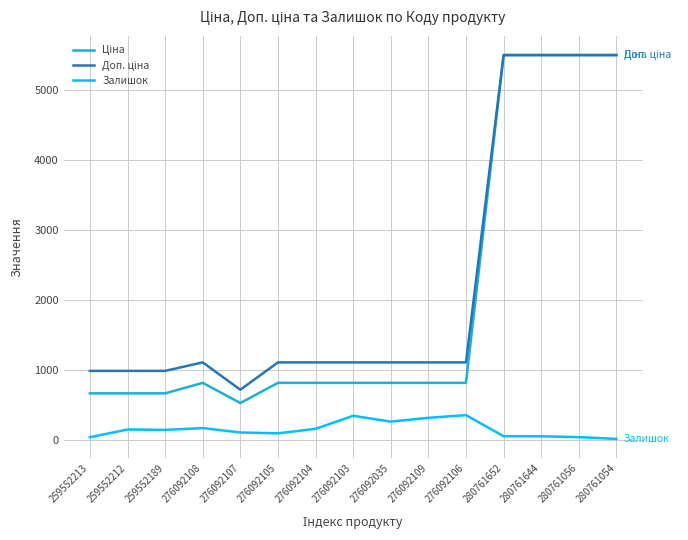

What is the difference between the highest and lowest values at 276092109?

791.0